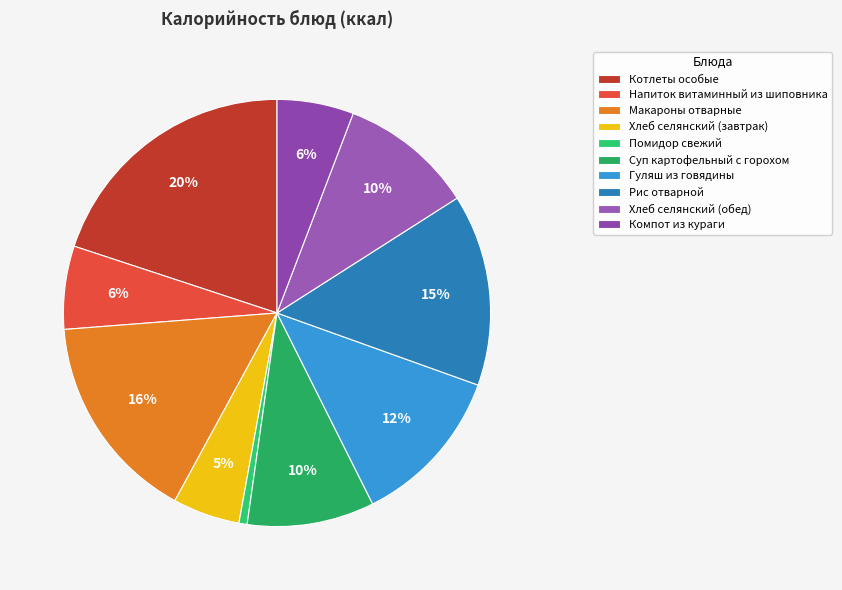

How many slices are in this pie chart?

10